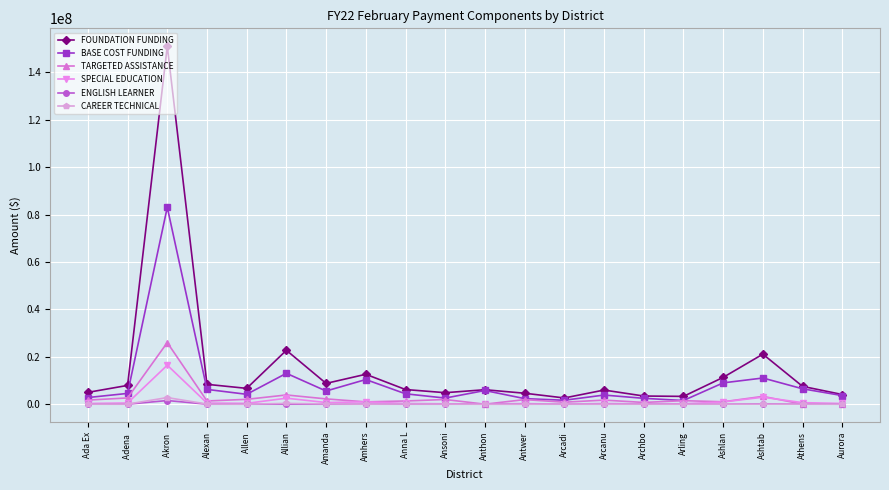

What is the spread (max minus min) of values at Anthon?

6105168.6